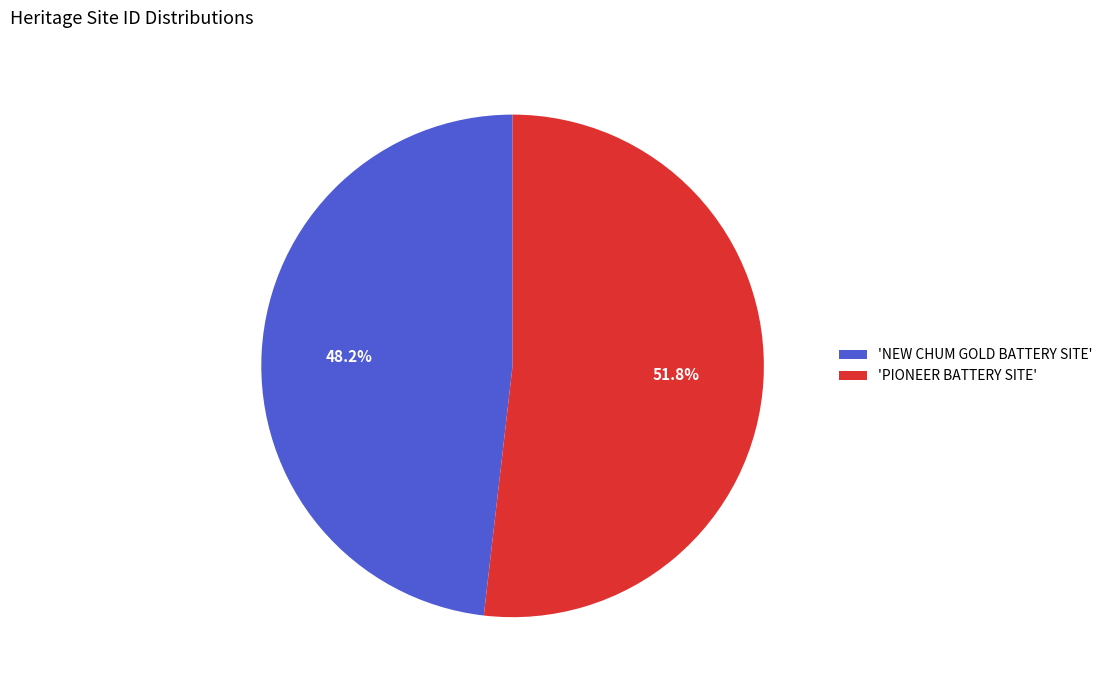

Which has a higher value, 'PIONEER BATTERY SITE' or 'NEW CHUM GOLD BATTERY SITE'?

'PIONEER BATTERY SITE'